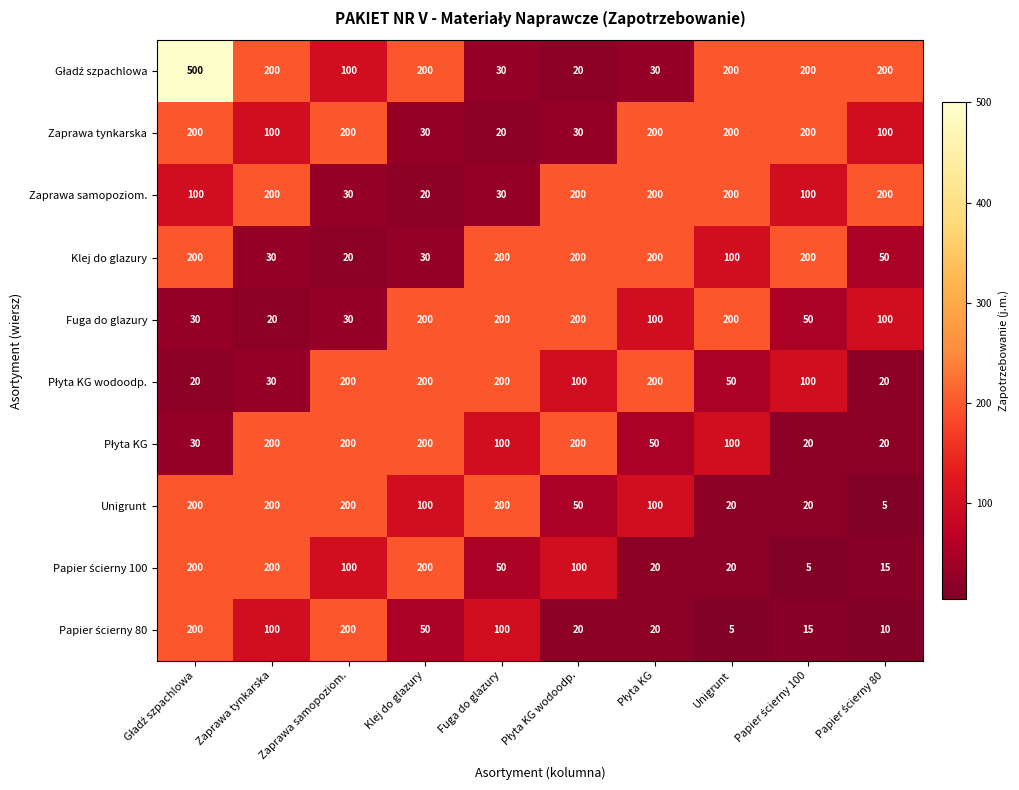

Is it true that Zaprawa tynkarska equals 20 at Fuga do glazury?

True